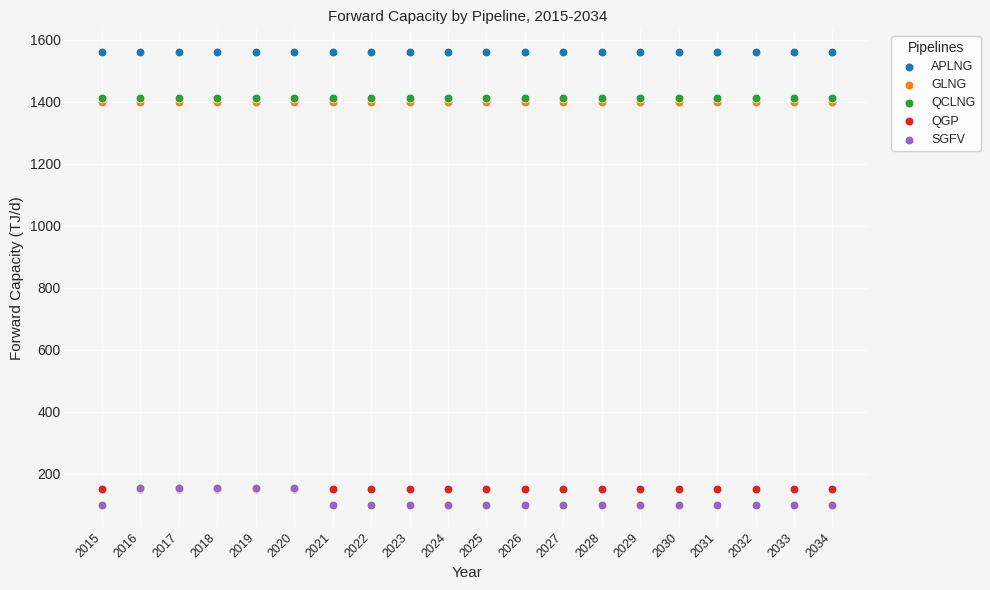

Which series reaches the maximum Y coordinate?

APLNG